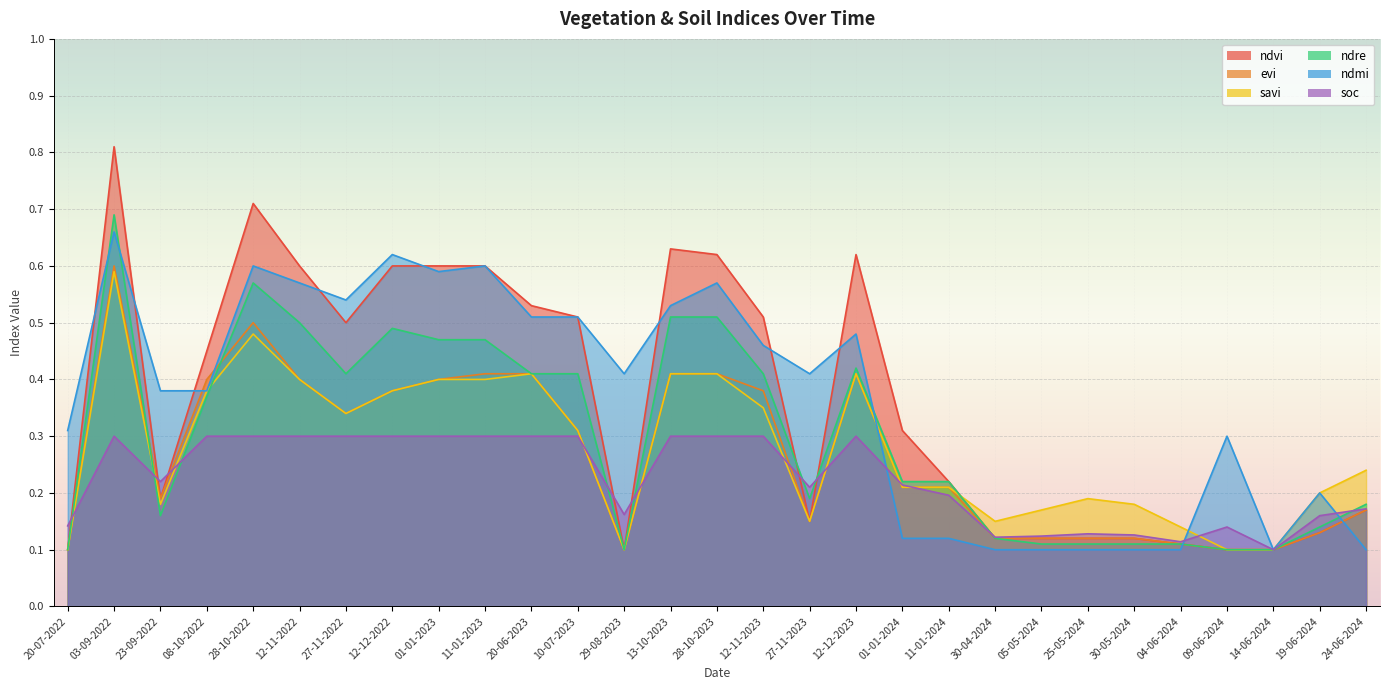

How many lines are shown in the chart?

6